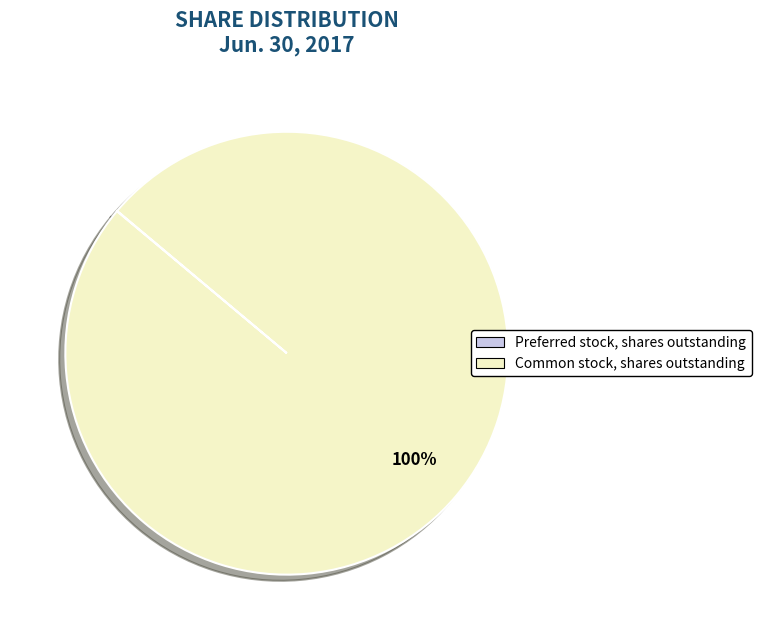

What is the largest slice in the pie chart?

Common stock, shares outstanding